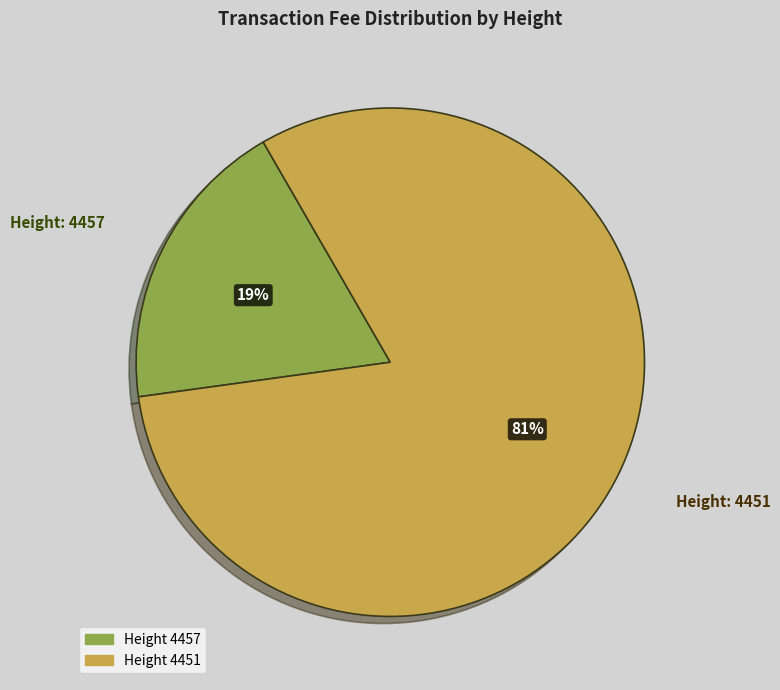

Does any single category account for the majority?

Yes